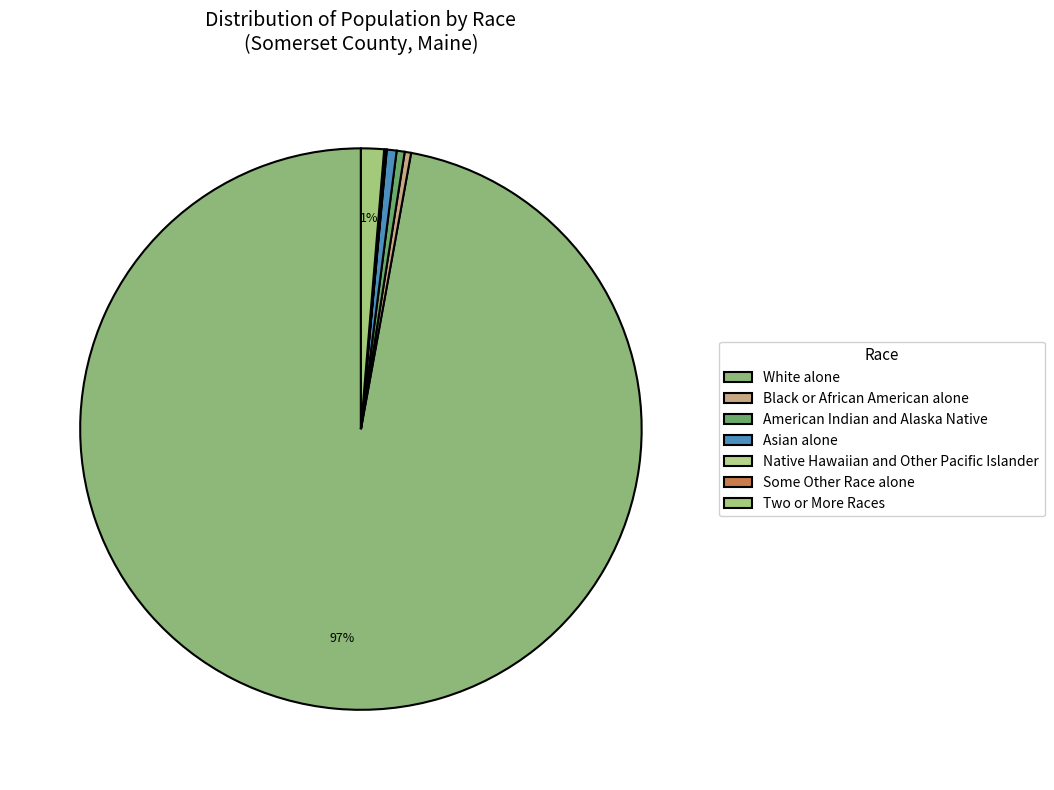

How many slices are in this pie chart?

7